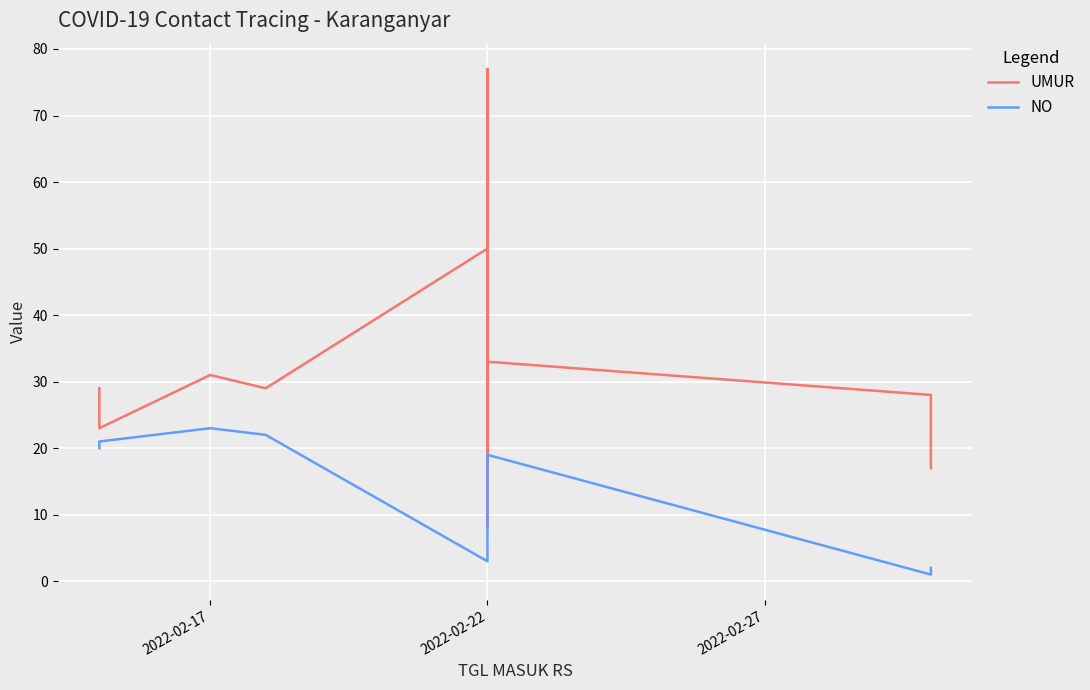

At which category does NO reach its first local valley?

2022-02-22